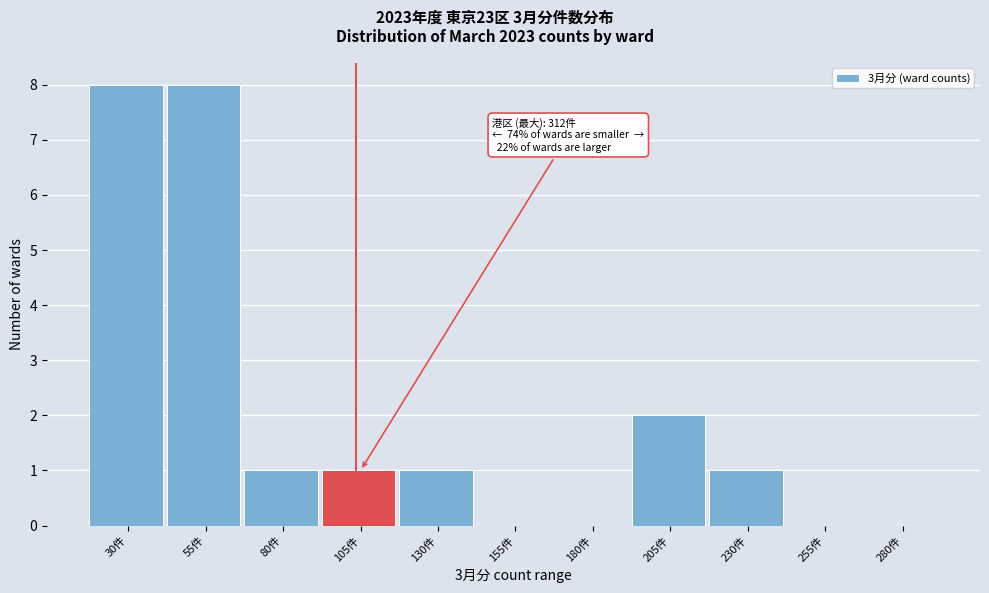

Reading left to right, extract all data points from this chart.

30件=8	55件=8	80件=1	105件=1	130件=1	155件=0	180件=0	205件=2	230件=1	255件=0	280件=0